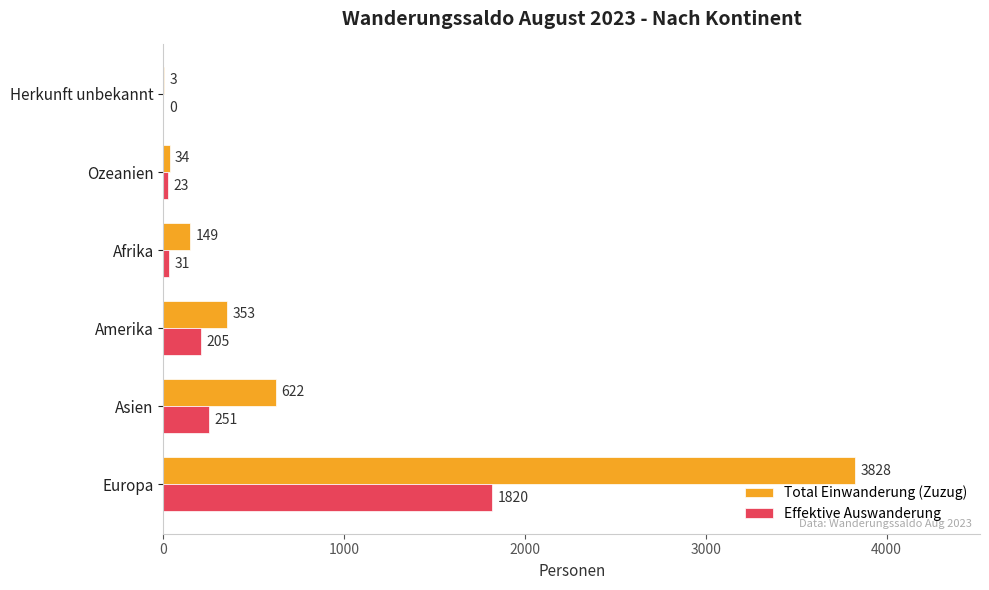

At which category is the sum across all series the highest?

Europa